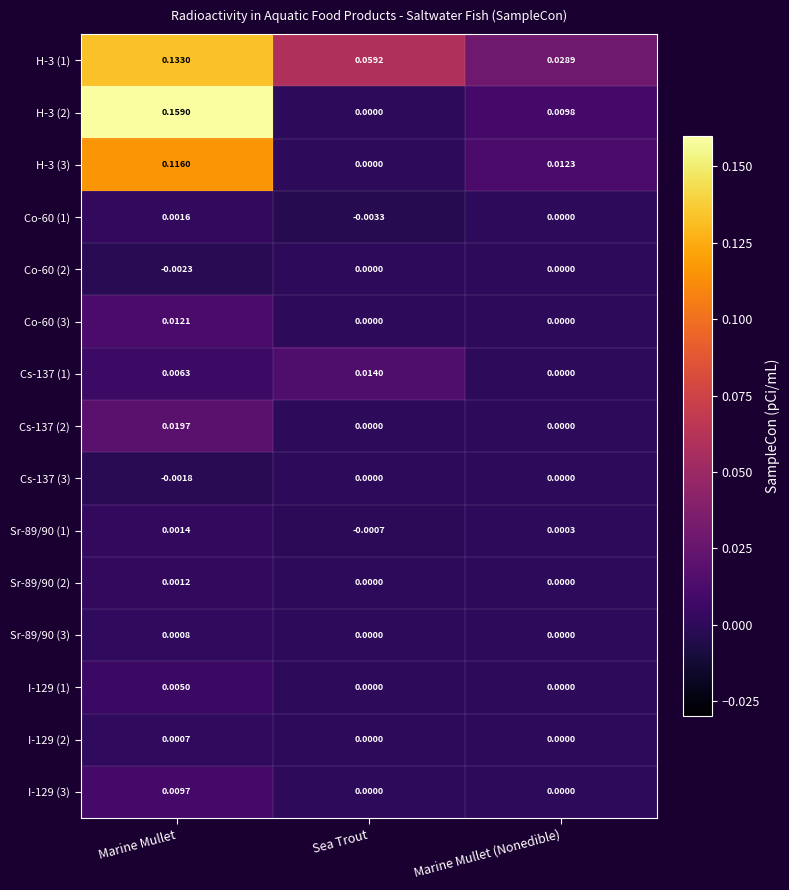

How many distinct data groups are displayed?

15